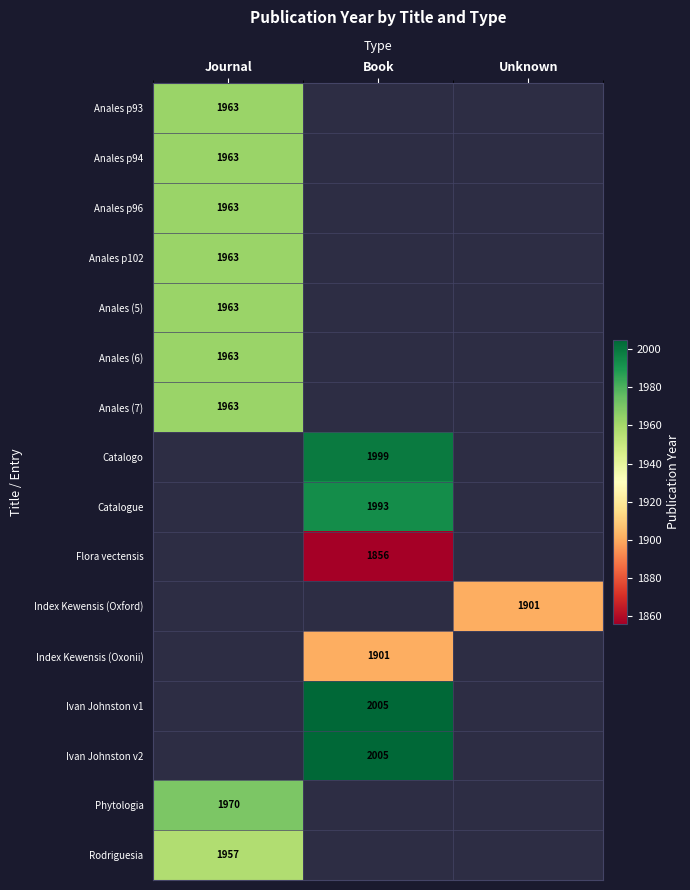

The Anales p93 series shows 1963 at Journal. True or false?

True